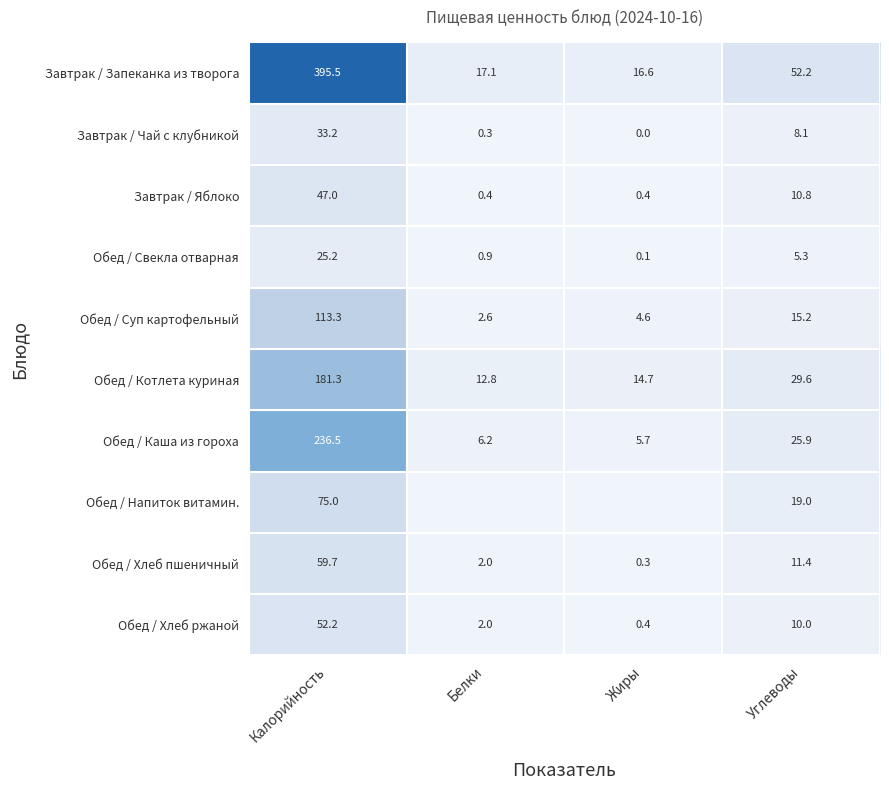

Count the number of categories in the chart.

4